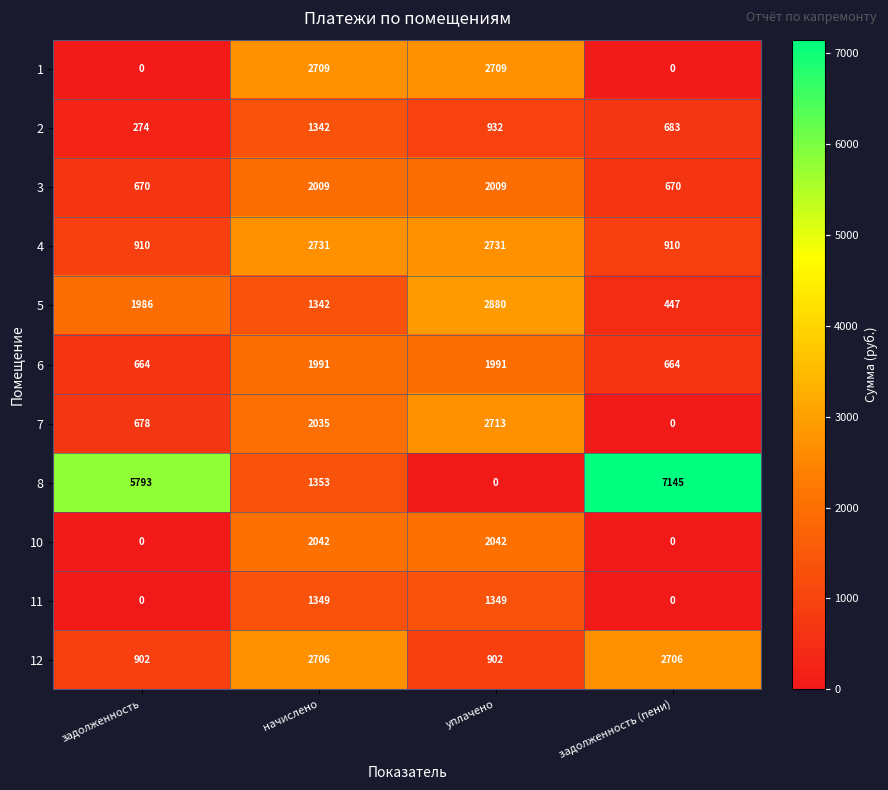

Which series has the largest total across all categories?

8